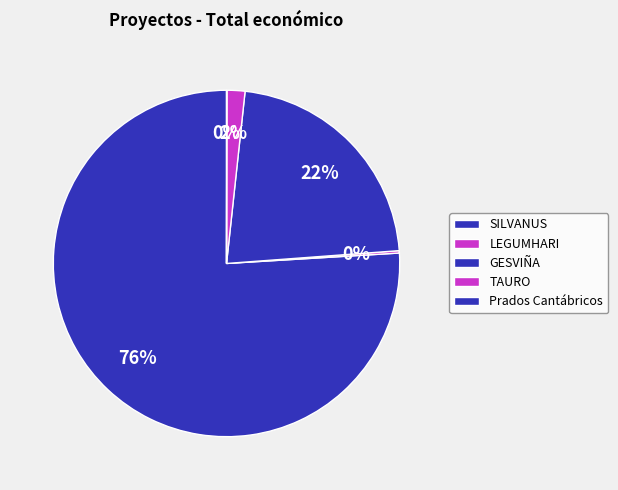

Do GESVIÑA and Prados Cantábricos together represent more than half of the pie?

No